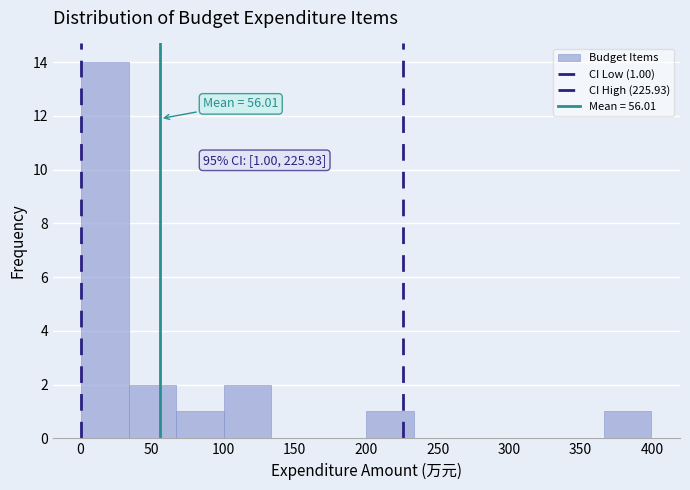

Over which range of the x-axis is the bar tallest?

0 to 35